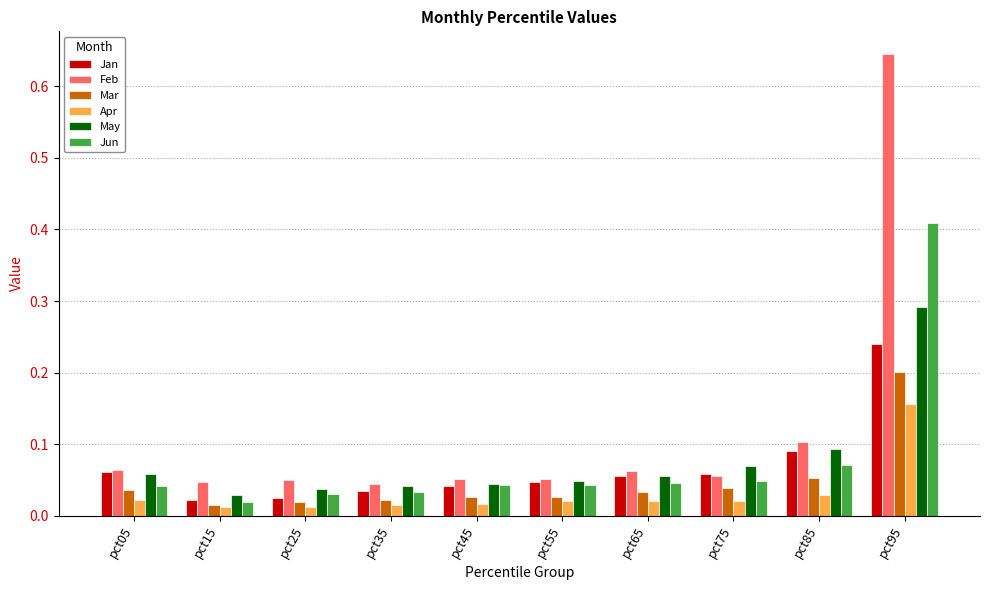

Count the May values in the range 0 to 1.

10